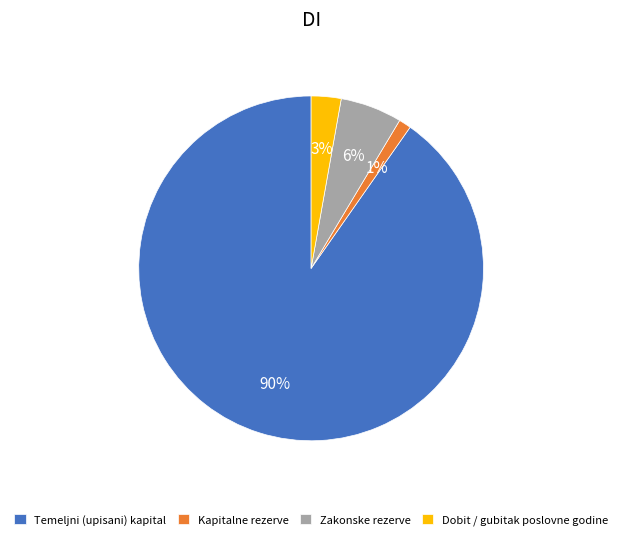

How many slices are in this pie chart?

4